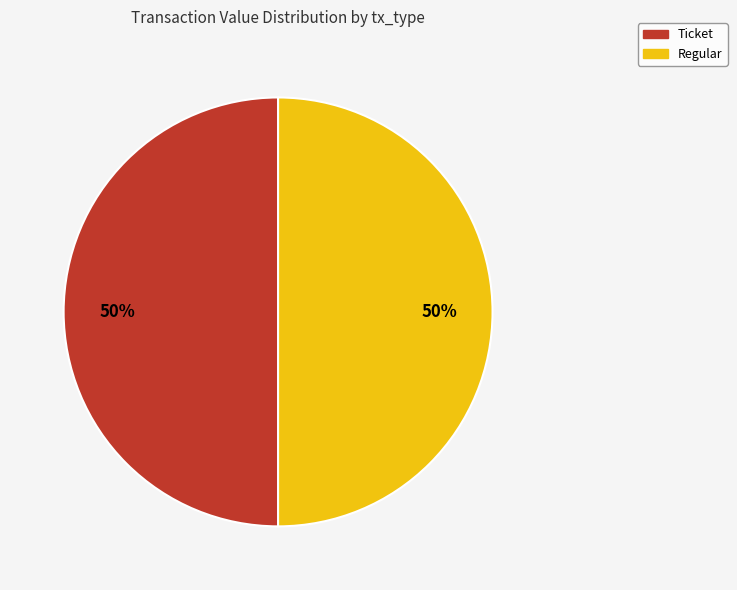

To the nearest percent, what is the average slice percentage?

50%